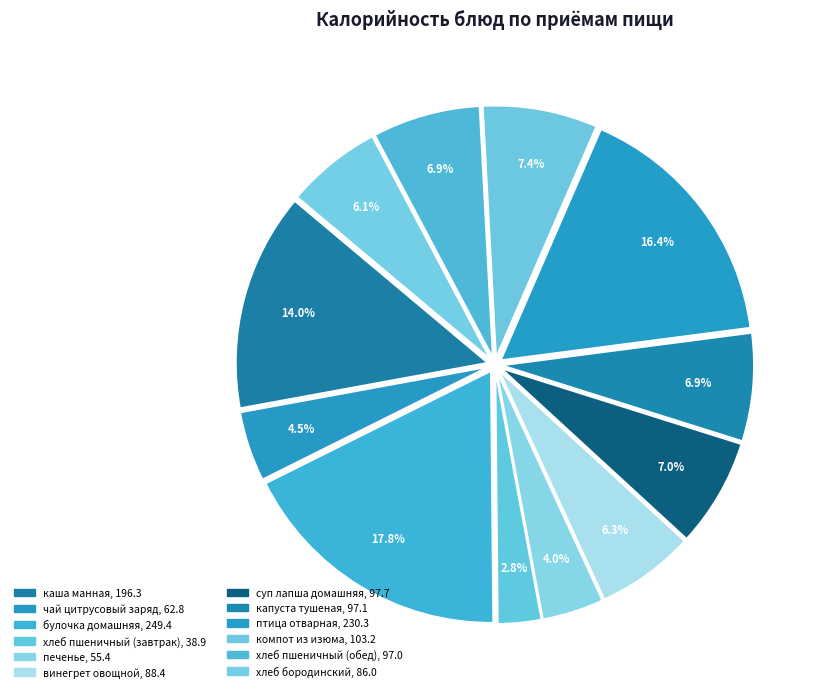

Count the number of slices in the pie.

12